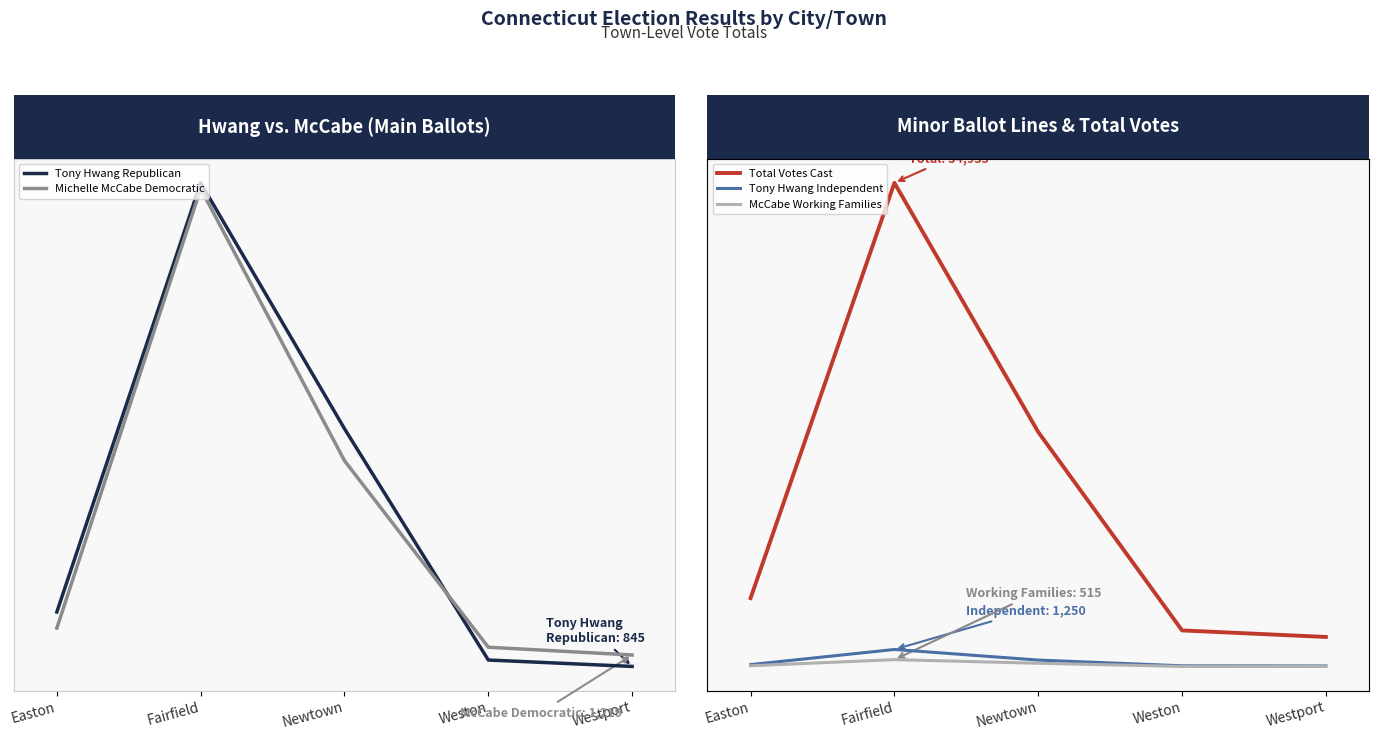

What is the label of the 1st point from the right?

Westport